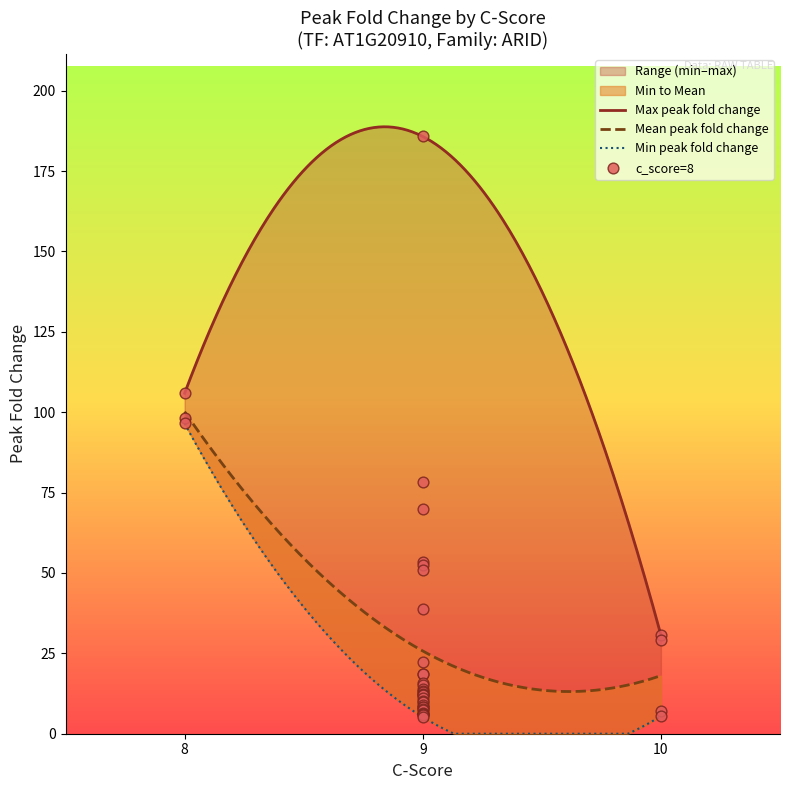

Between 8 and 9, which is larger?

8